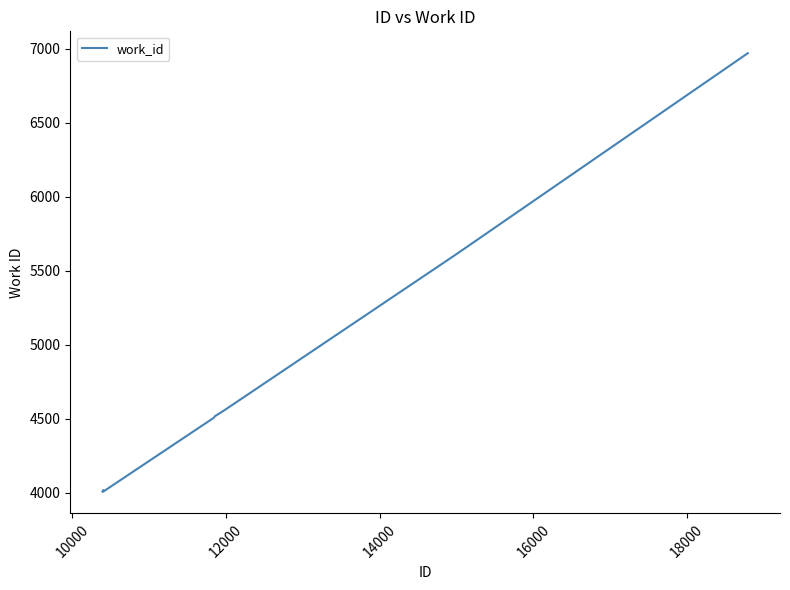

What is the smallest value displayed?

4010